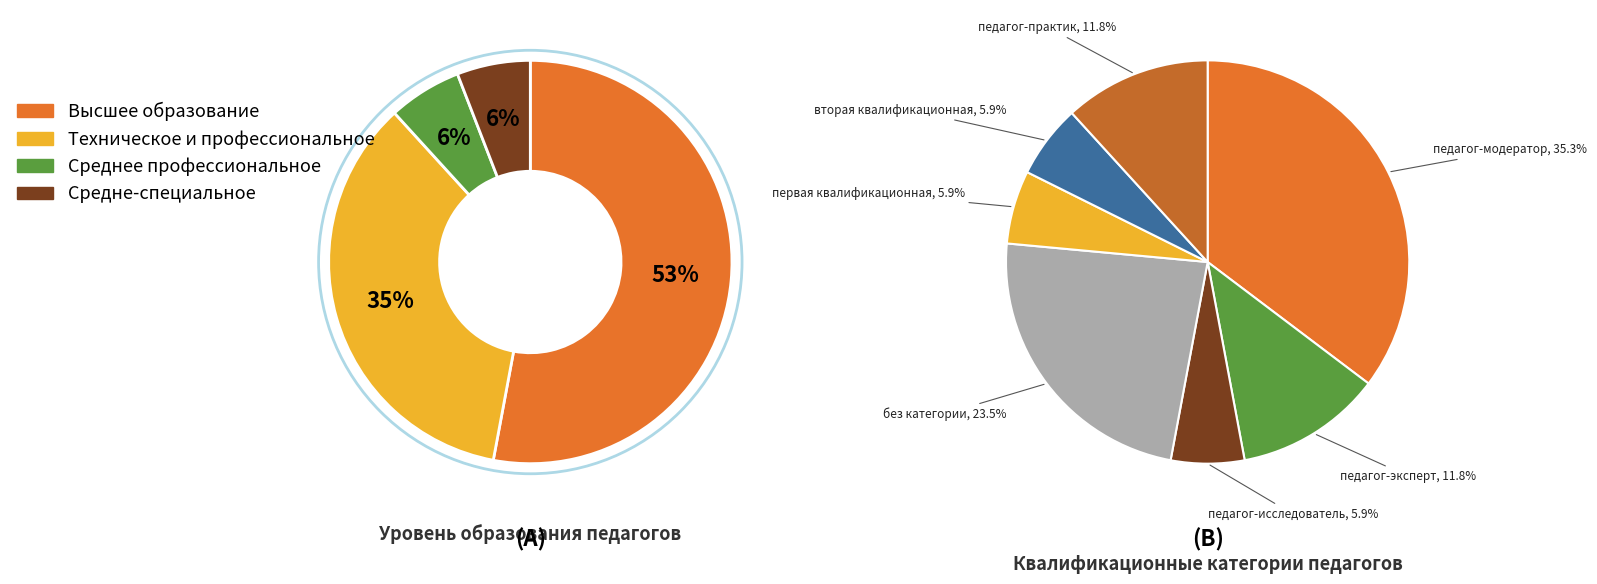

Which category has the smallest portion of the pie?

Среднее профессиональное